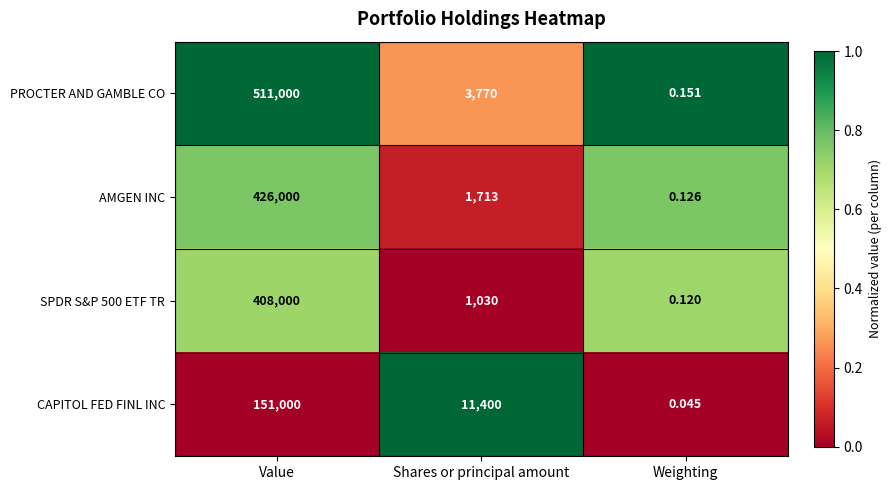

Which series has the largest range (max minus min)?

PROCTER AND GAMBLE CO